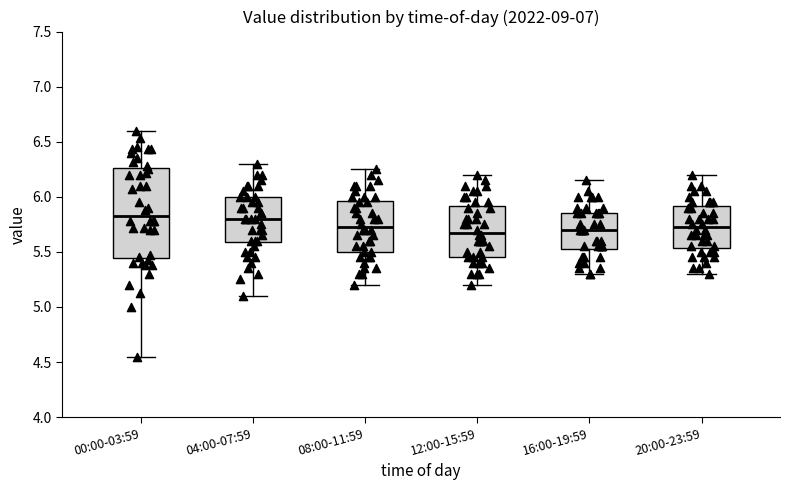

Where does the median line of the box for 04:00-07:59 sit on the y-axis? The values are not printed on the chart, so give them approximately, as read against the axis.

5.80